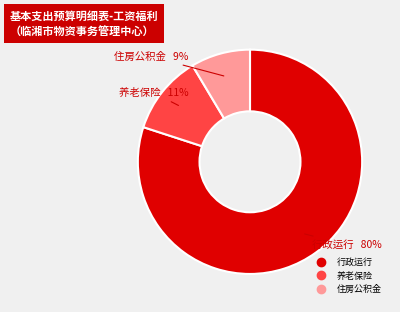

Is there a majority slice in this chart?

Yes